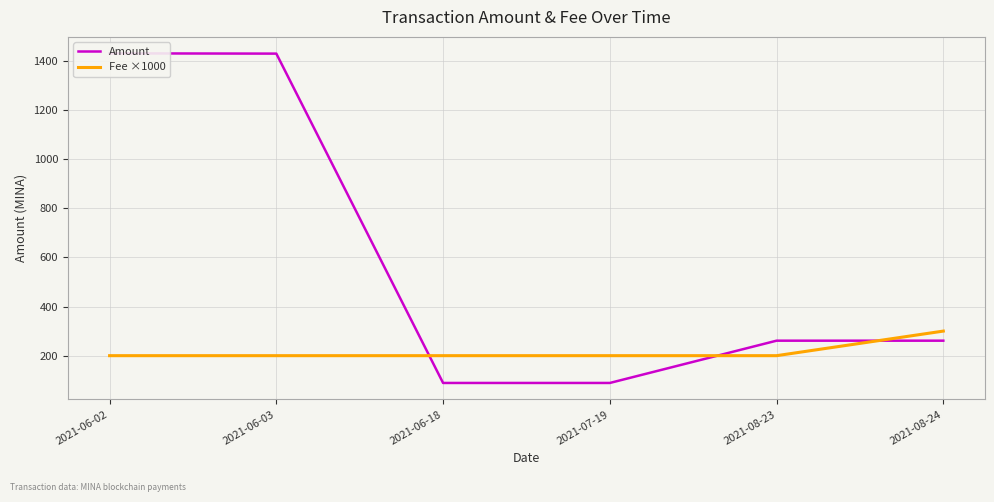

At which category does Amount reach its first local valley?

2021-07-19